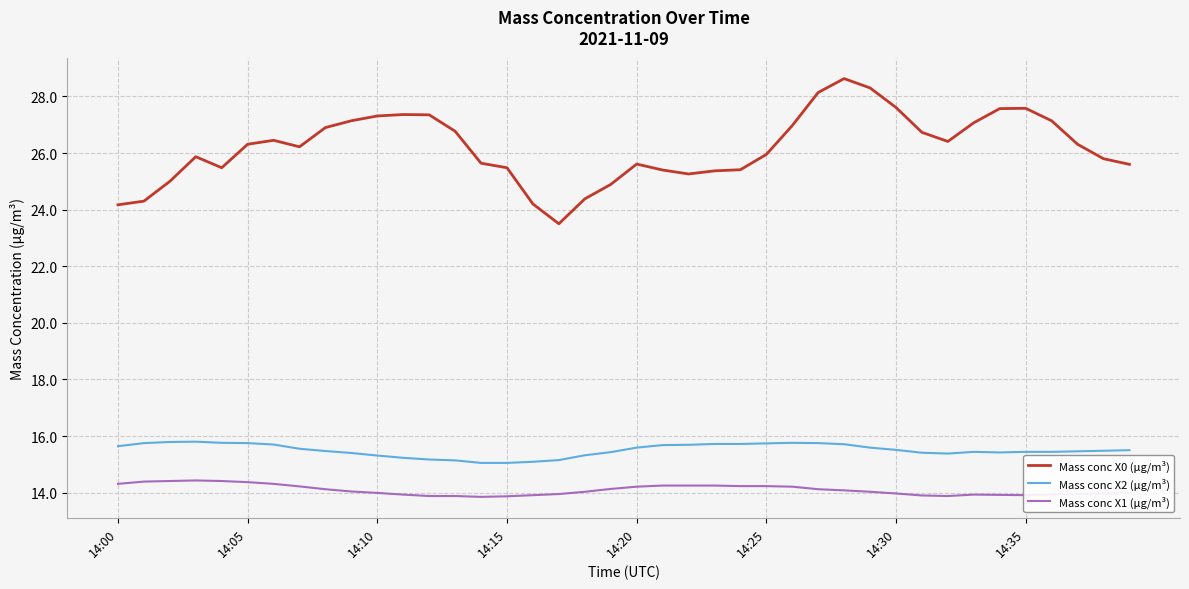

Which series has the largest total across all categories?

Mass conc X0 (μg/m³)